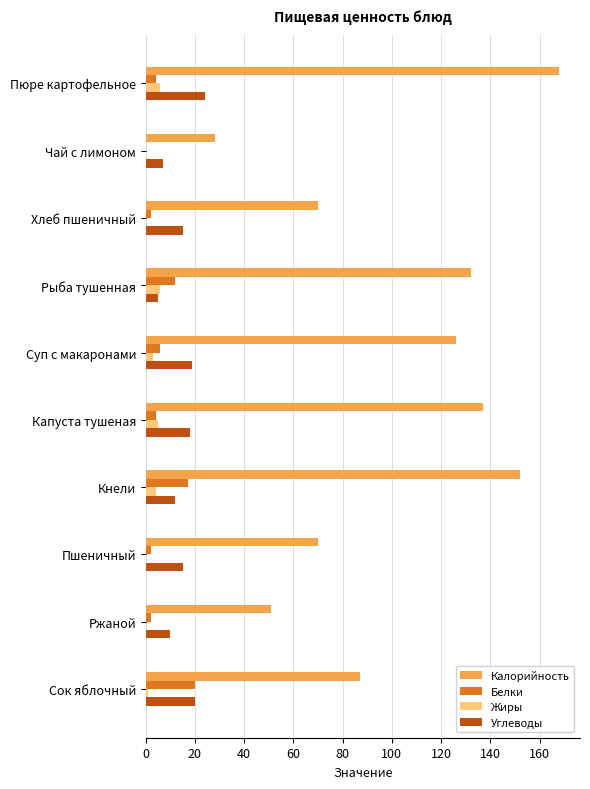

What is the sum of all Жиры values?

25